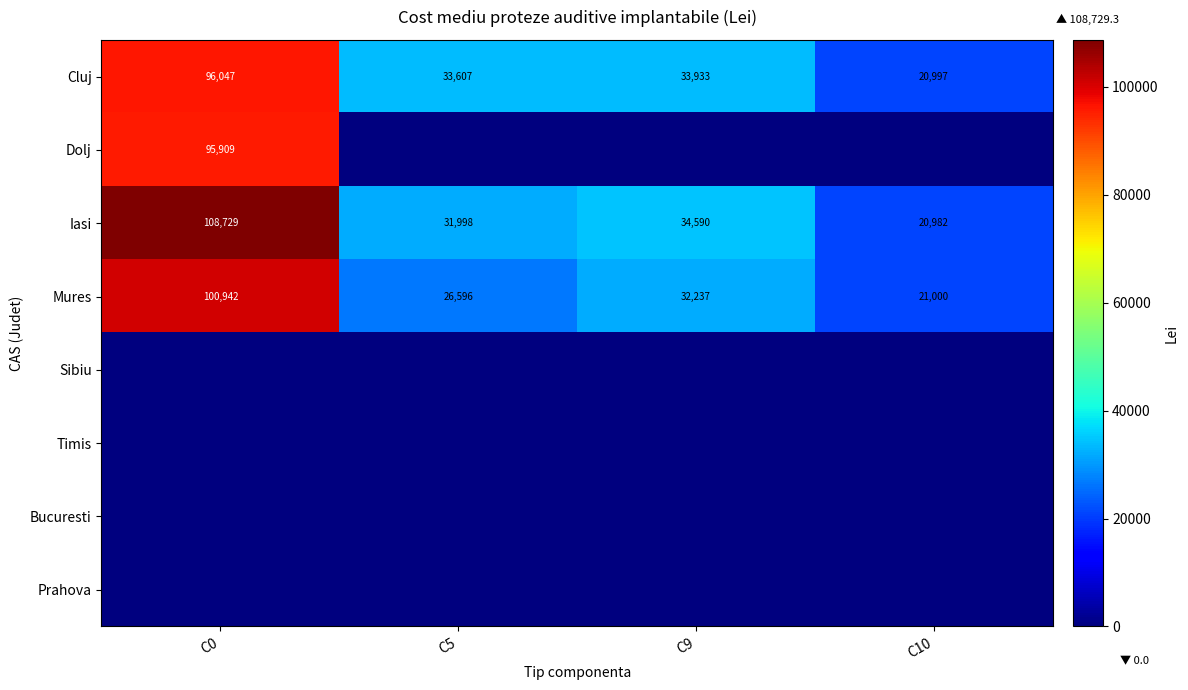

What is the difference between the highest and lowest values at C9?

34590.1